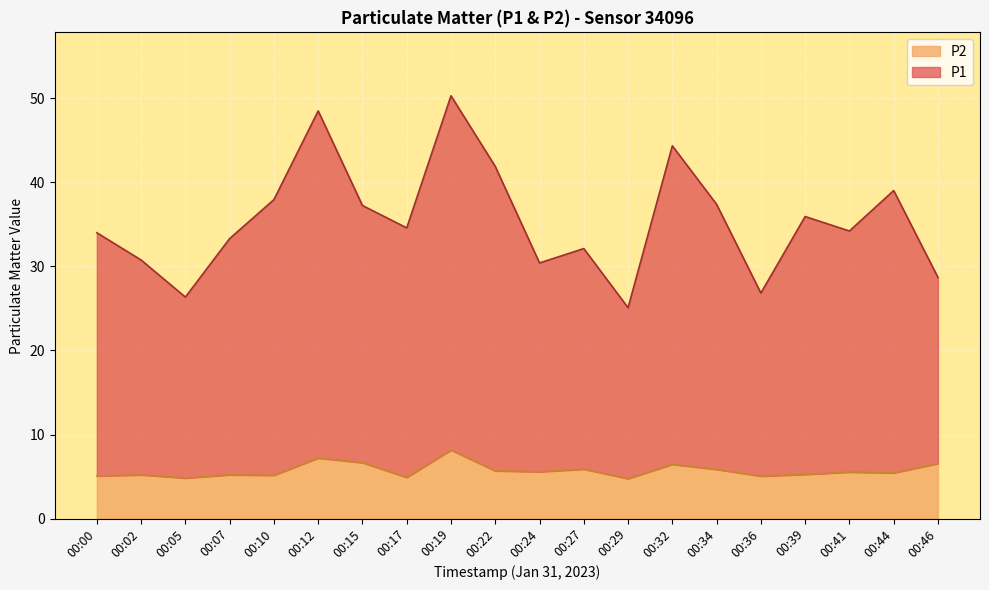

List the series in order of their overall mean, lowest first.

P2, P1